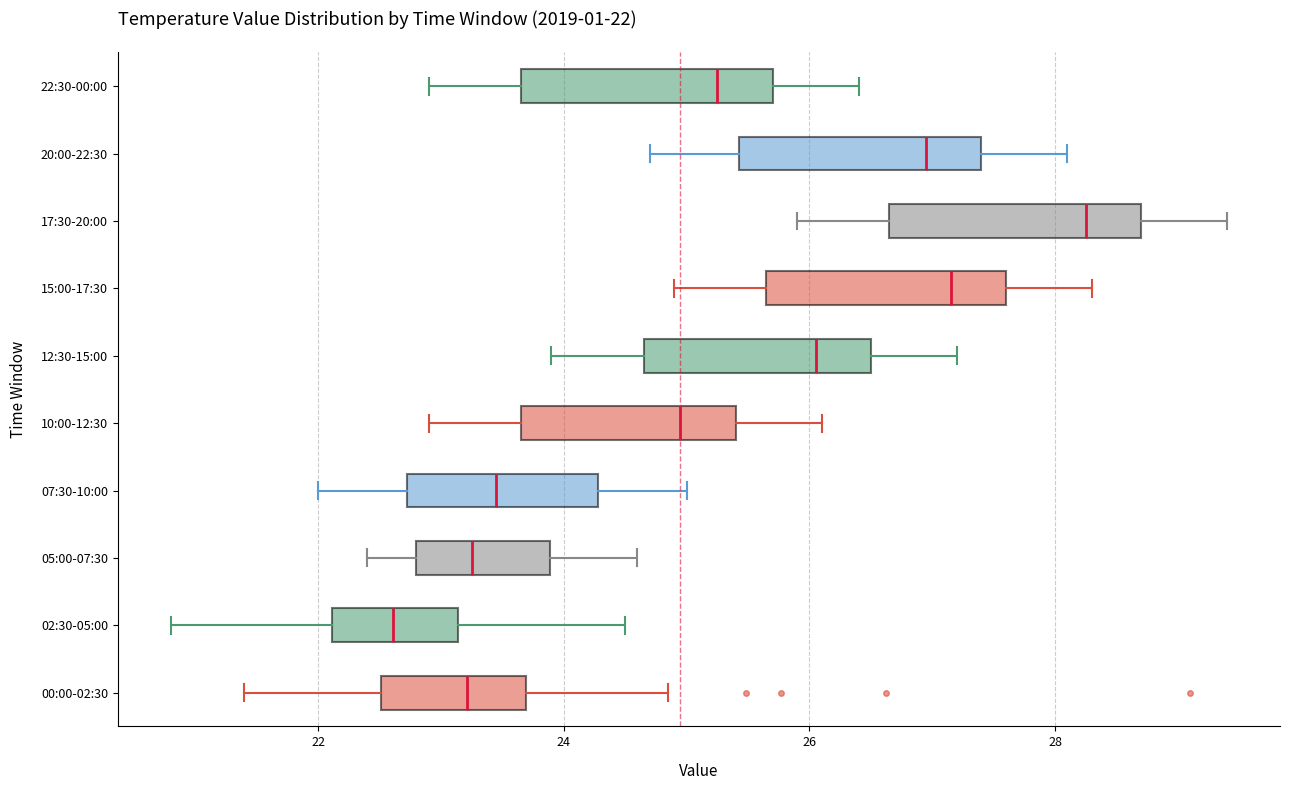

Which box has the furthest to the right median line?

17:30-20:00